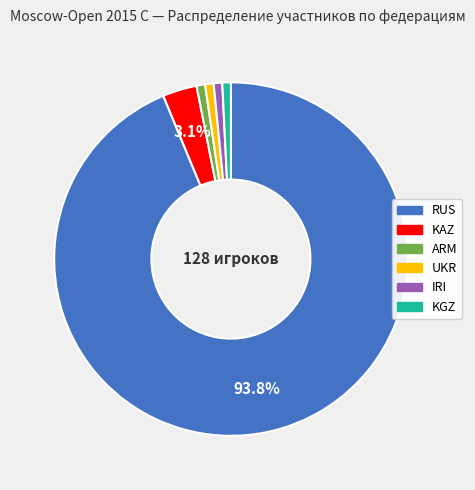

Is there a majority slice in this chart?

Yes